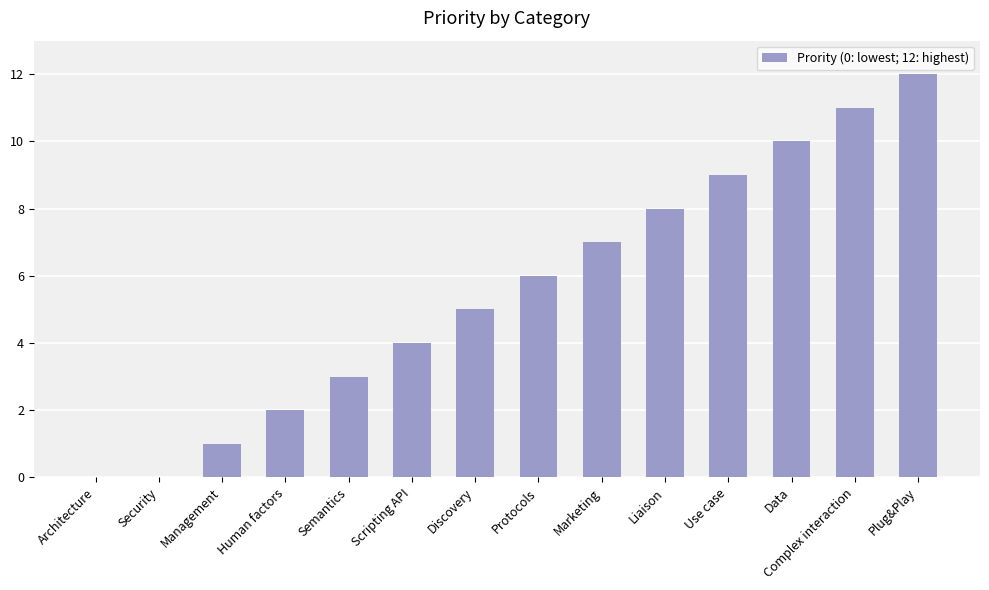

What is the approximate value at Use case?

9